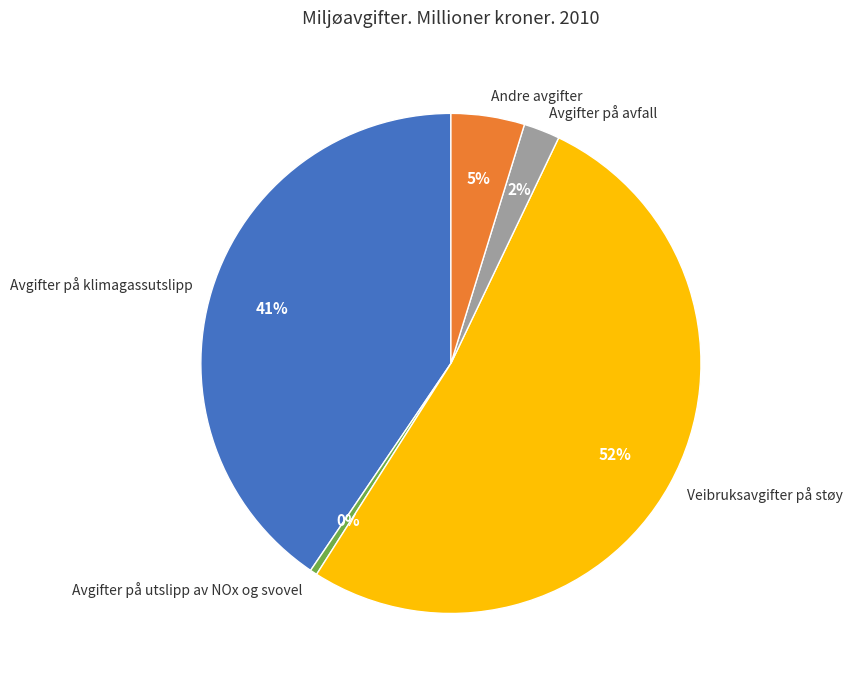

Does Avgifter på utslipp av NOx og svovel represent more than half of the total?

No